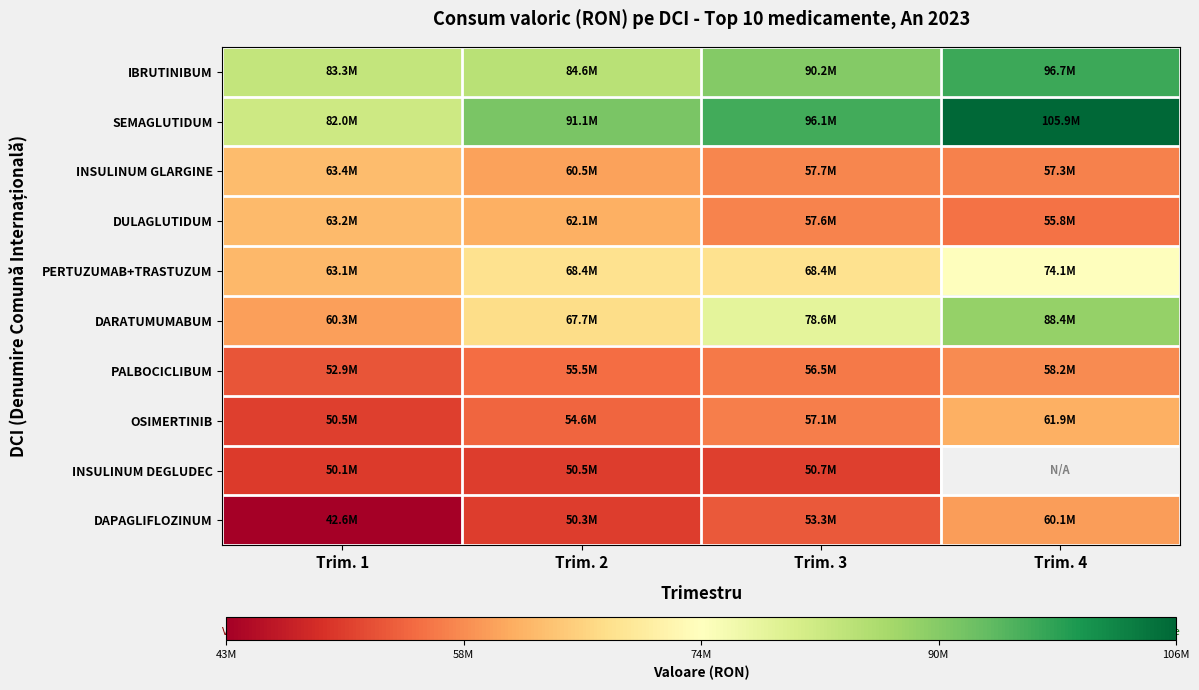

At which label does SEMAGLUTIDUM first exceed 96098884?

Trim. 3